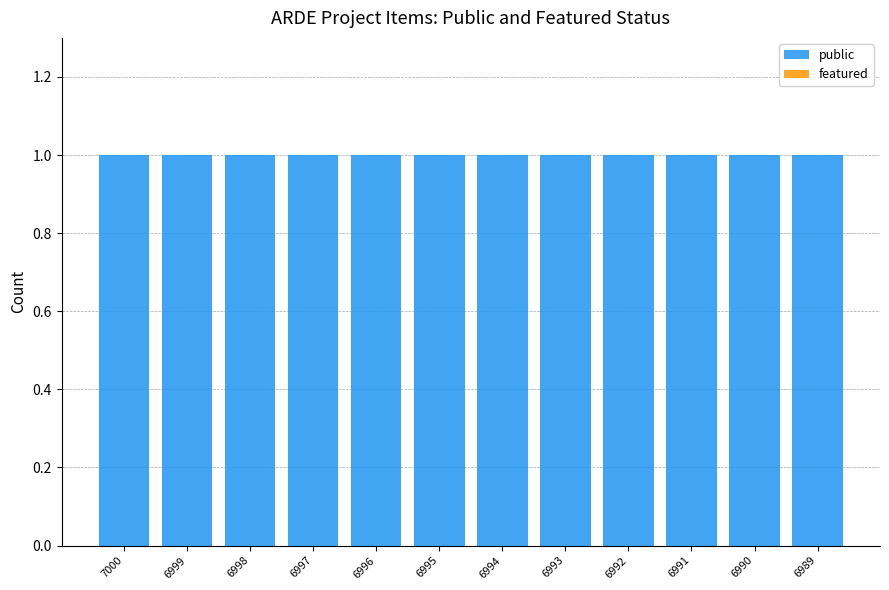

Reading left to right, transcribe all the data shown in this chart.

public: 1	1	1	1	1	1	1	1	1	1	1	1
featured: 0	0	0	0	0	0	0	0	0	0	0	0